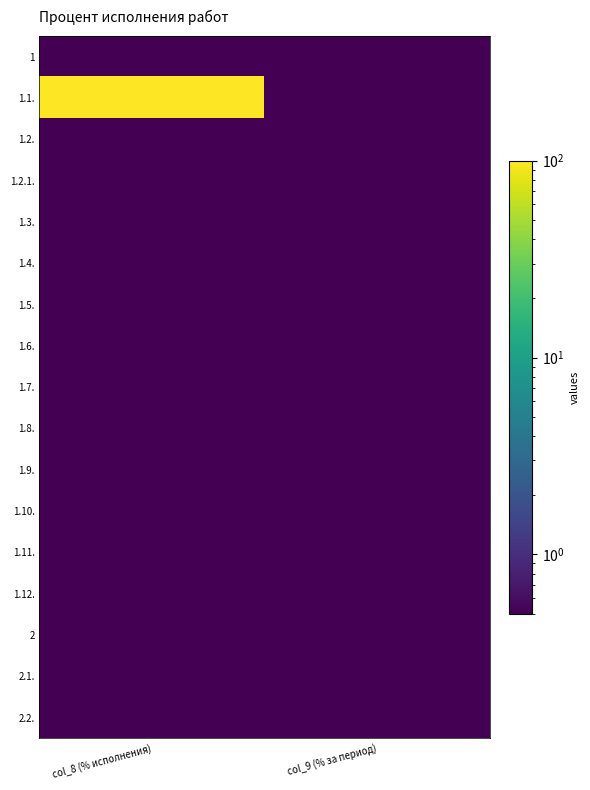

Reading left to right, transcribe all the data shown in this chart.

1: col_8 (% исполнения)=0.5	col_9 (% за период)=0.5
1.1.: col_8 (% исполнения)=100.0	col_9 (% за период)=0.5
1.2.: col_8 (% исполнения)=0.5	col_9 (% за период)=0.5
1.2.1.: col_8 (% исполнения)=0.5	col_9 (% за период)=0.5
1.3.: col_8 (% исполнения)=0.5	col_9 (% за период)=0.5
1.4.: col_8 (% исполнения)=0.5	col_9 (% за период)=0.5
1.5.: col_8 (% исполнения)=0.5	col_9 (% за период)=0.5
1.6.: col_8 (% исполнения)=0.5	col_9 (% за период)=0.5
1.7.: col_8 (% исполнения)=0.5	col_9 (% за период)=0.5
1.8.: col_8 (% исполнения)=0.5	col_9 (% за период)=0.5
1.9.: col_8 (% исполнения)=0.5	col_9 (% за период)=0.5
1.10.: col_8 (% исполнения)=0.5	col_9 (% за период)=0.5
1.11.: col_8 (% исполнения)=0.5	col_9 (% за период)=0.5
1.12.: col_8 (% исполнения)=0.5	col_9 (% за период)=0.5
2: col_8 (% исполнения)=0.5	col_9 (% за период)=0.5
2.1.: col_8 (% исполнения)=0.5	col_9 (% за период)=0.5
2.2.: col_8 (% исполнения)=0.5	col_9 (% за период)=0.5